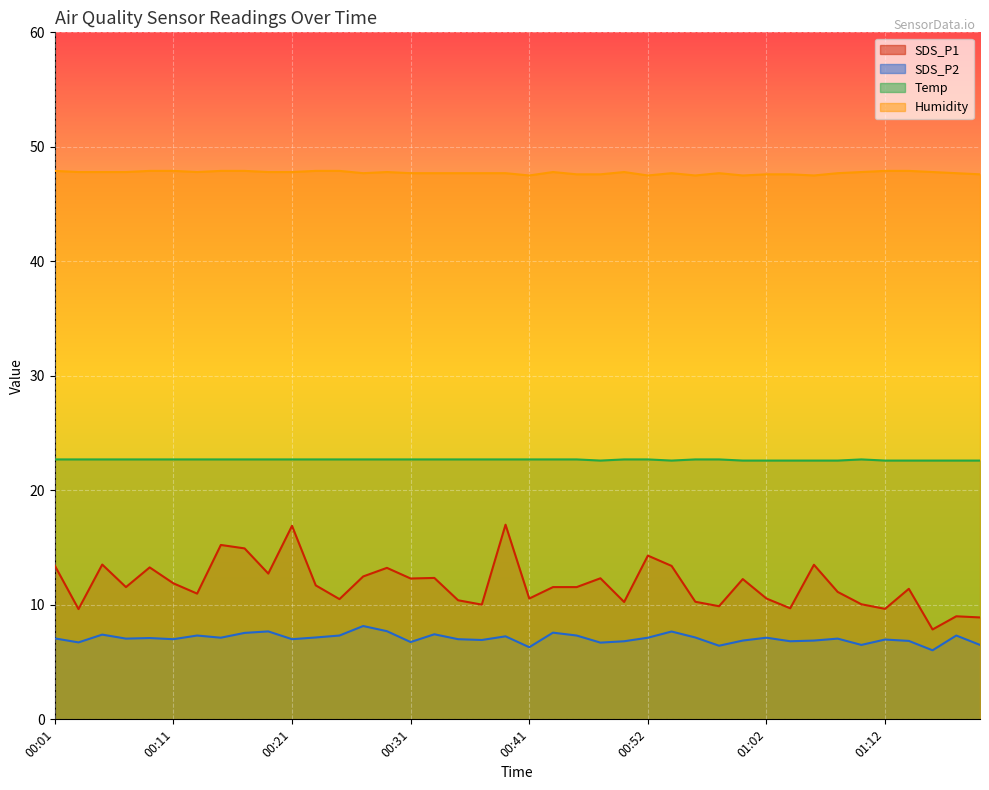

How many interior local peaks does the SDS_P1 series have?

13